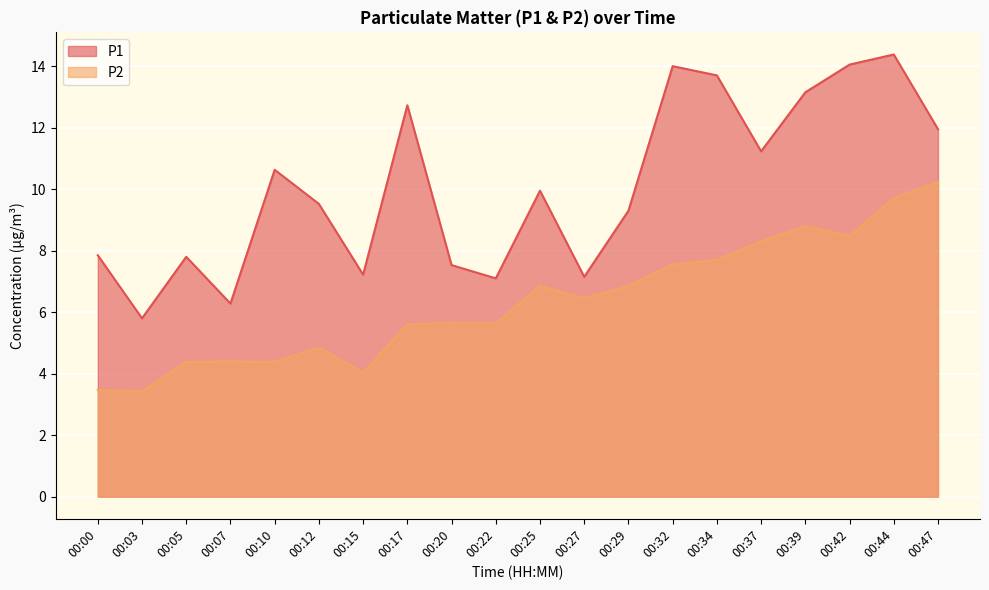

At which label is P2 closest to 6?

00:20